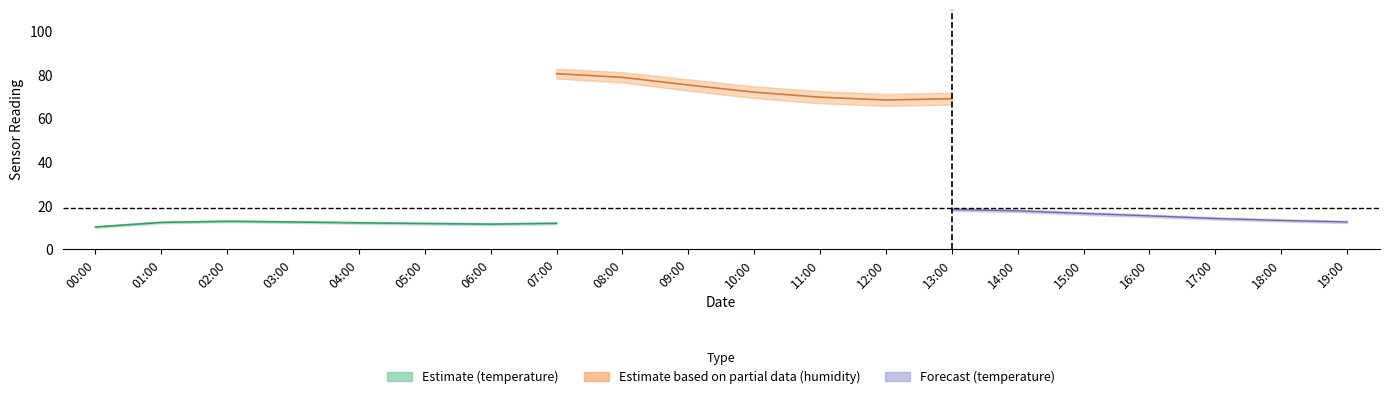

True or false: humidity_high and humidity intersect in this chart.

False